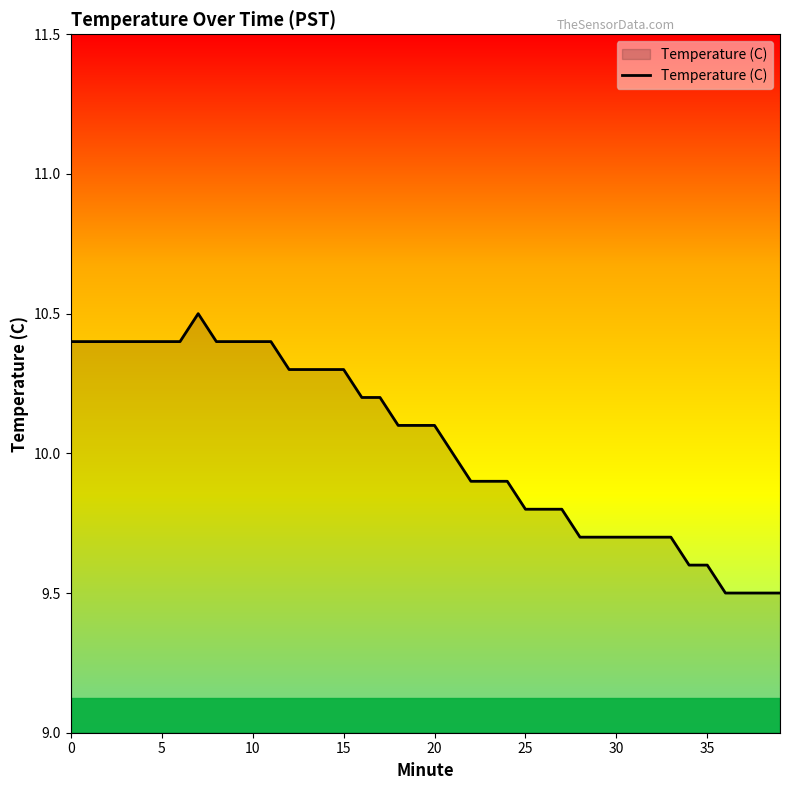

What is the difference between the second highest and minimum values?

0.9